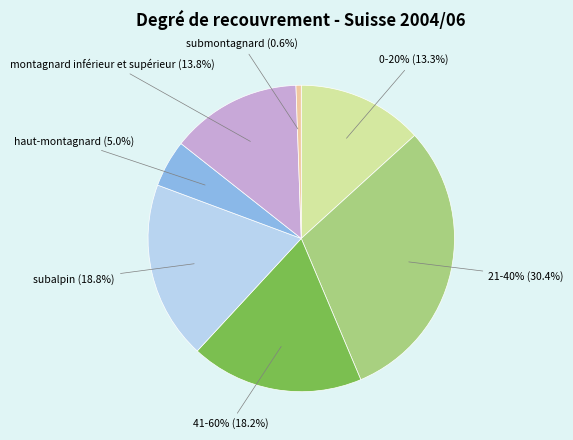

To the nearest percent, what is the average slice percentage?

14%